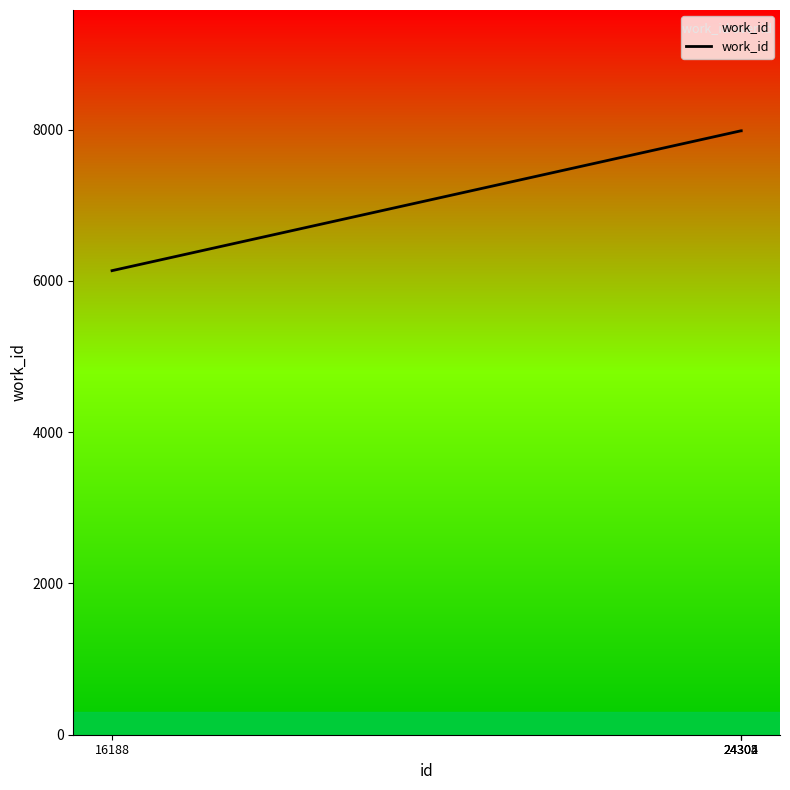

Is this an area chart (filled region under the line)?

No